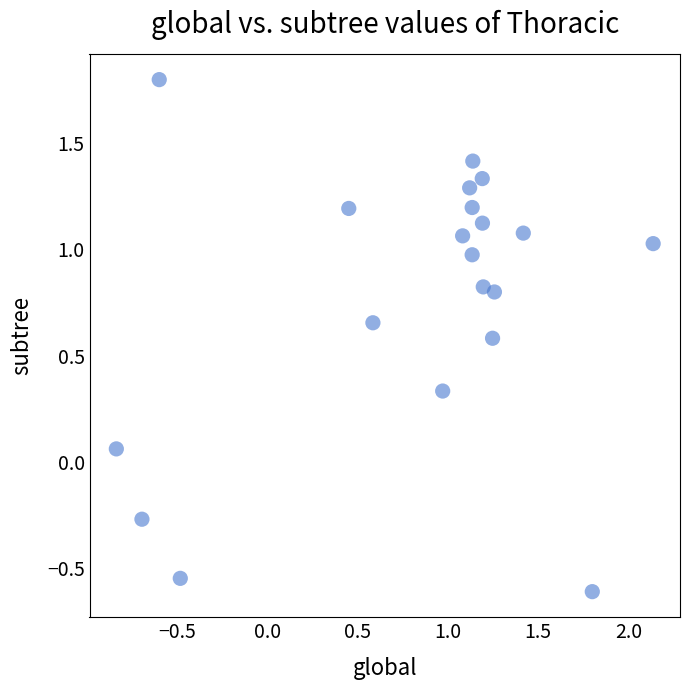

What is the range of X values (max minus min)?

3.0